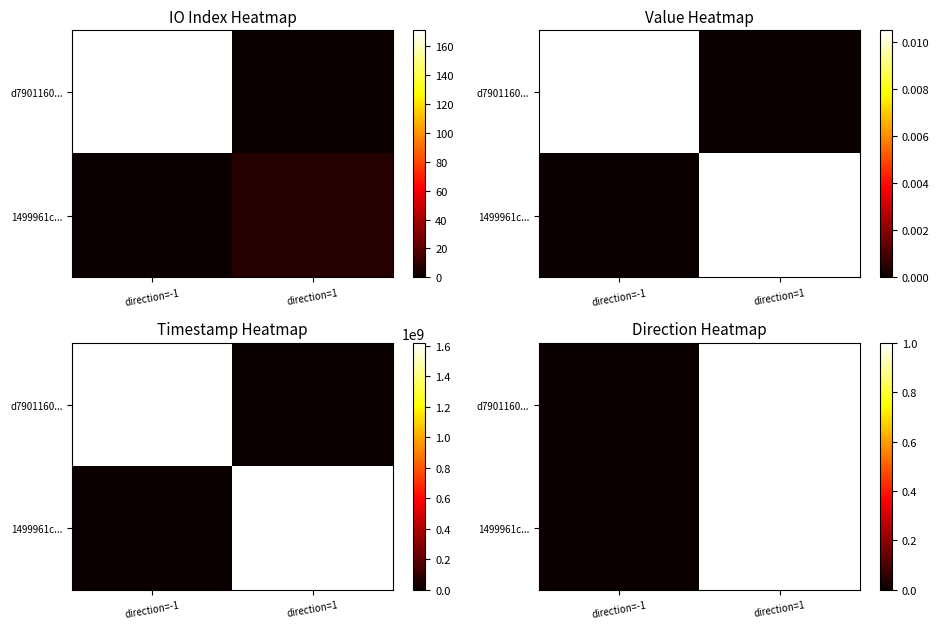

Is it true that 1499961c... equals 0 at direction=-1?

False